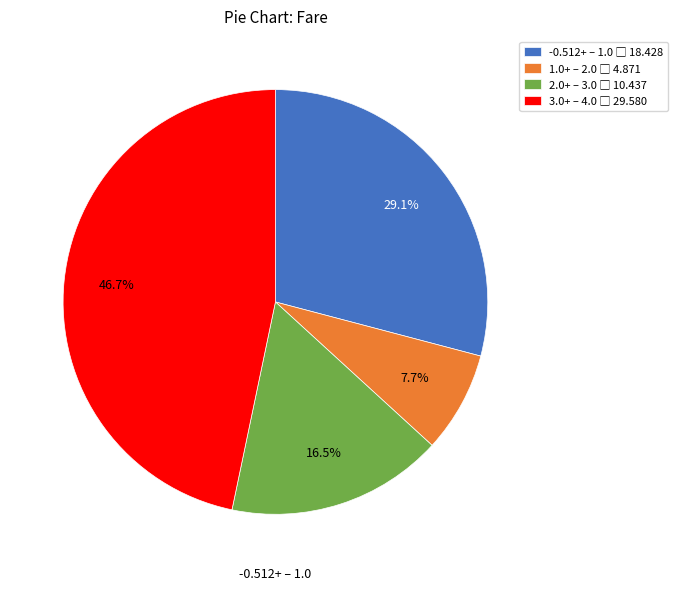

Does any single category account for the majority?

No